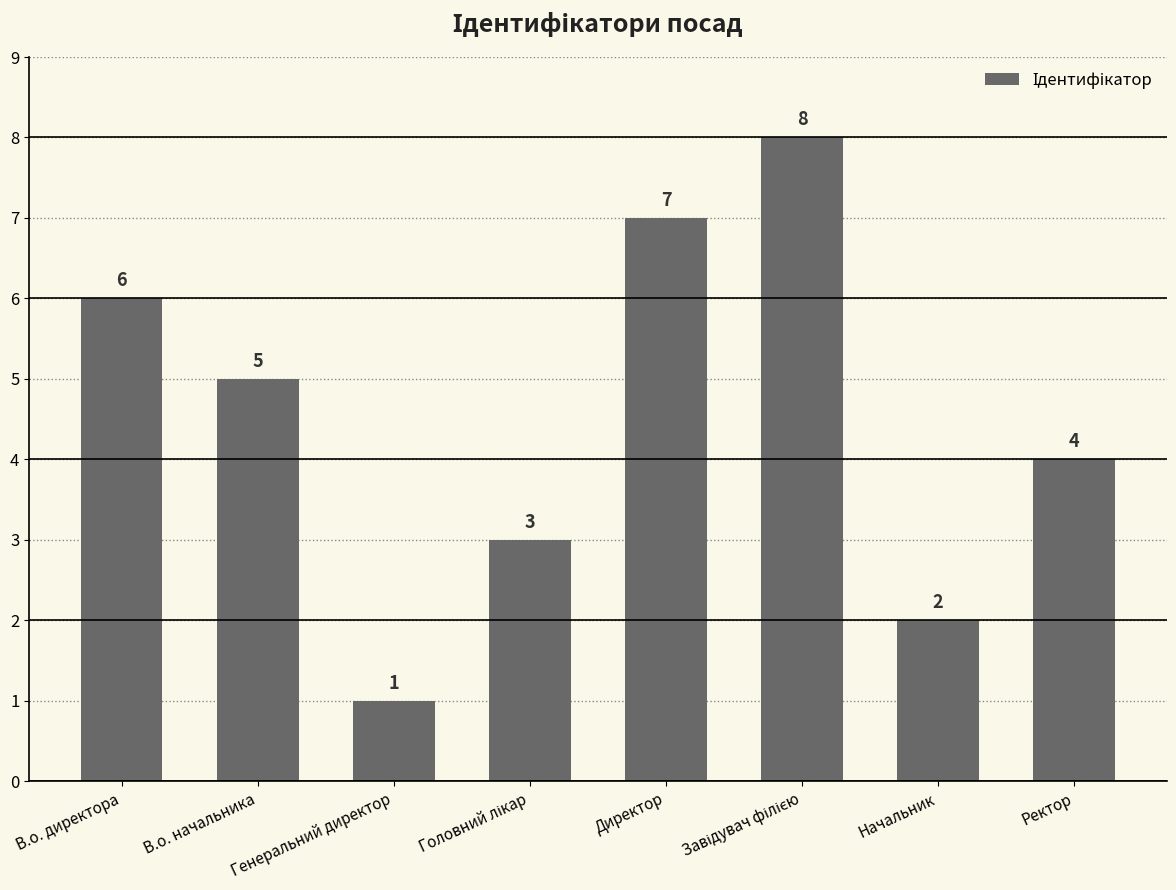

What is the smallest value displayed?

1